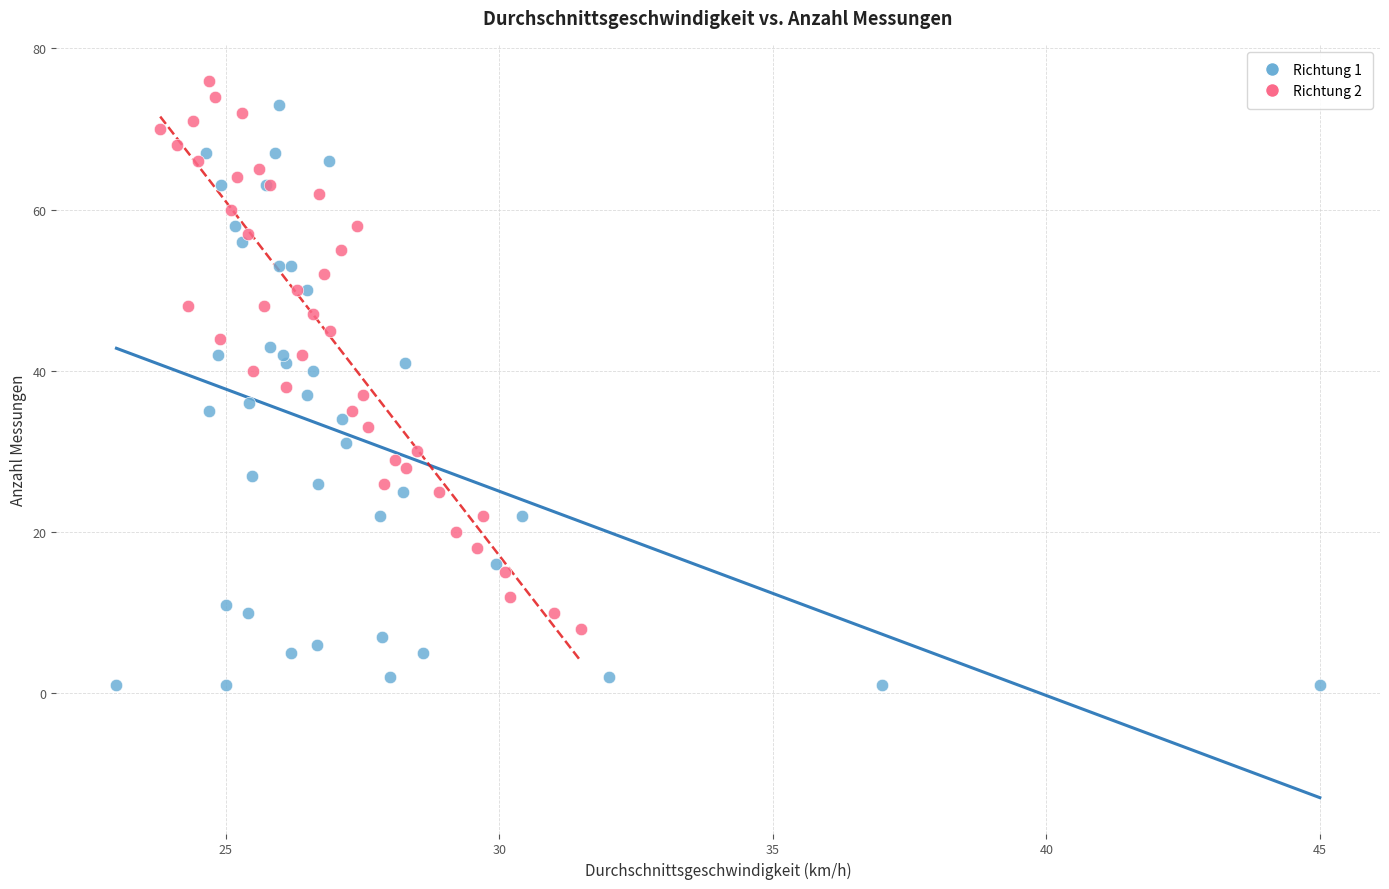

What are all the series names shown in the legend?

Richtung 1, Richtung 2